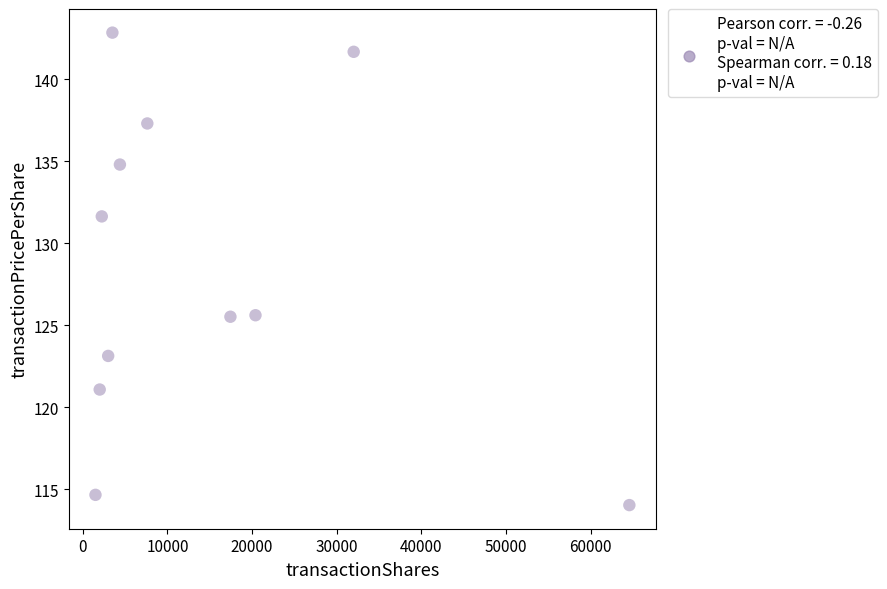

What is the average X value?

14423.2